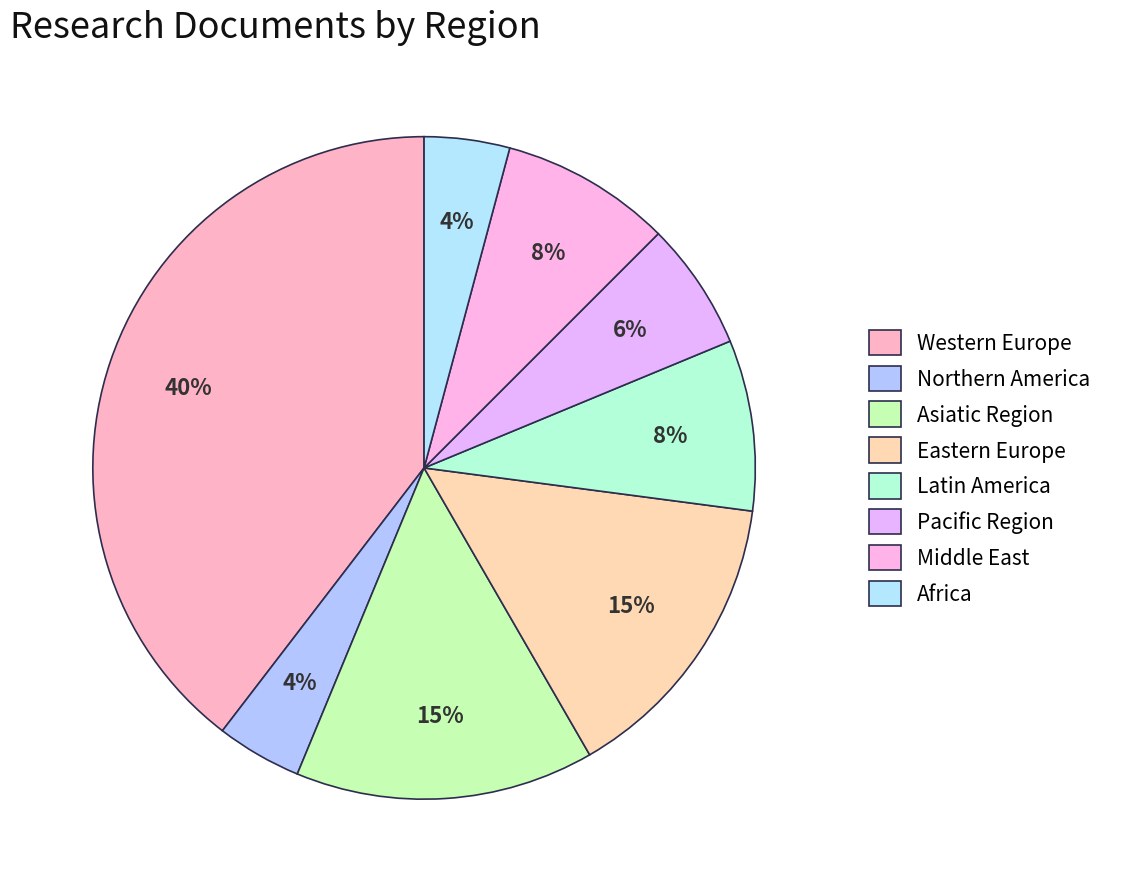

Does Latin America account for over 50% of the chart?

No